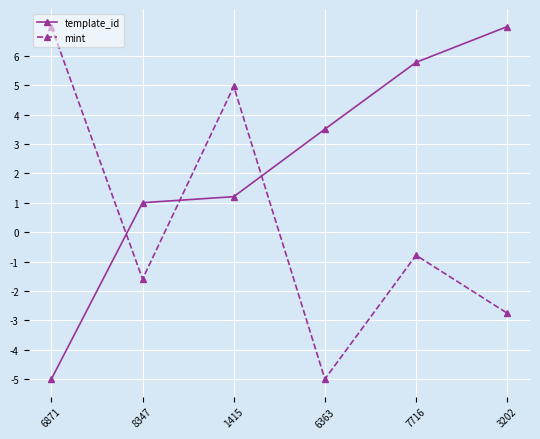

The value of mint at 1415 is 5.0. True or false?

True